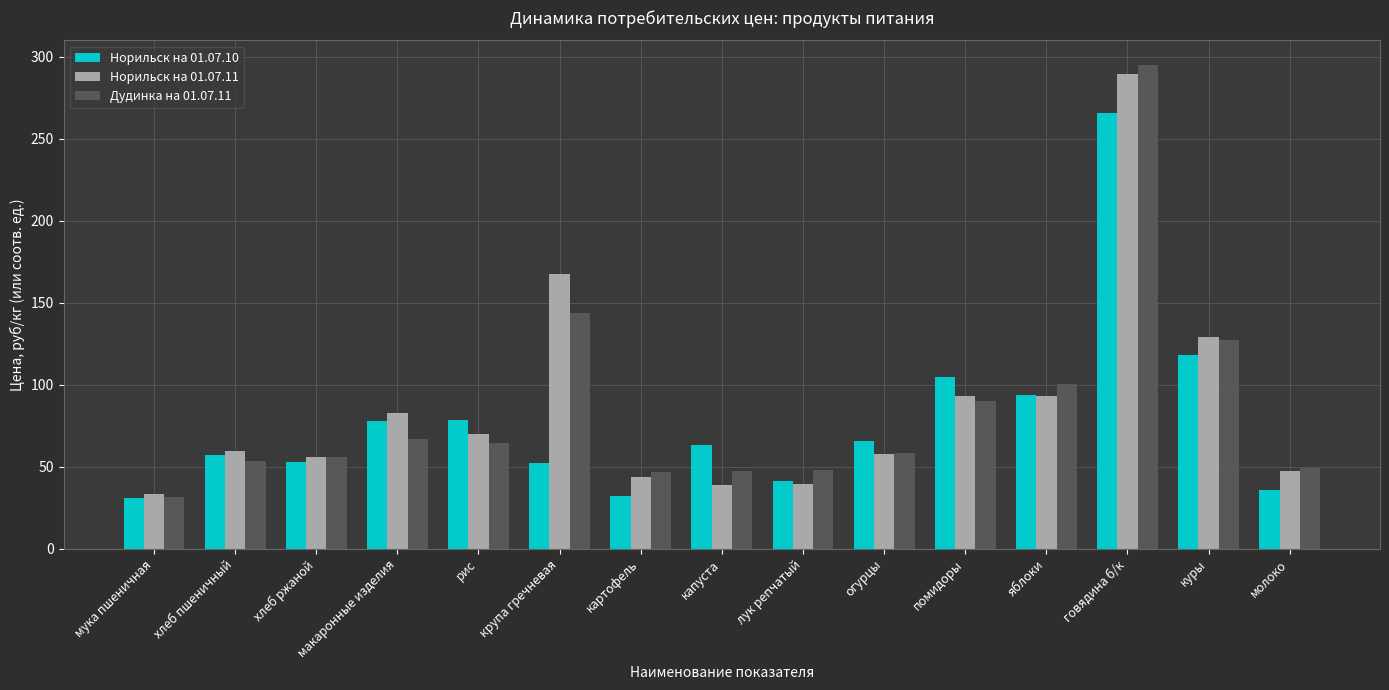

Rank the series at крупа гречневая from lowest to highest value.

Норильск на 01.07.10, Дудинка на 01.07.11, Норильск на 01.07.11